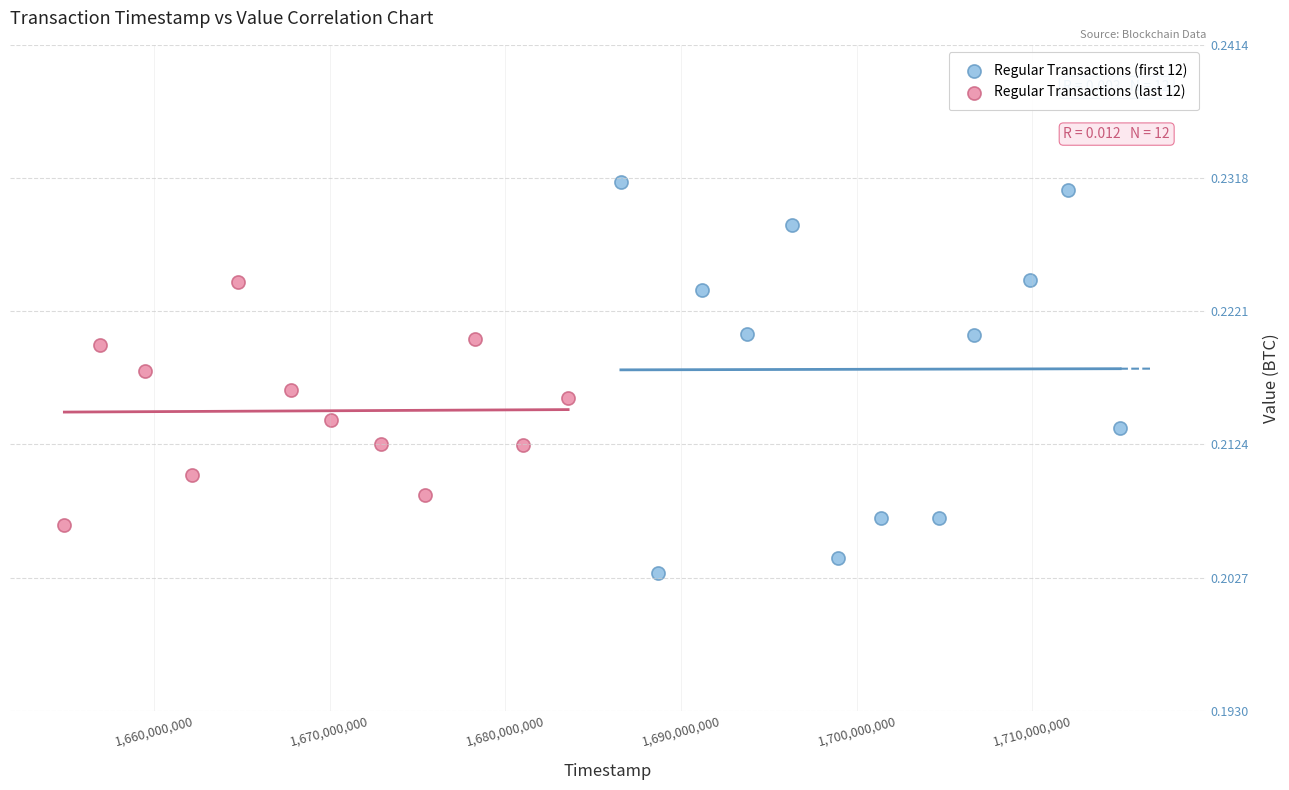

Which series contains the highest Y value?

Regular Transactions (first 12)